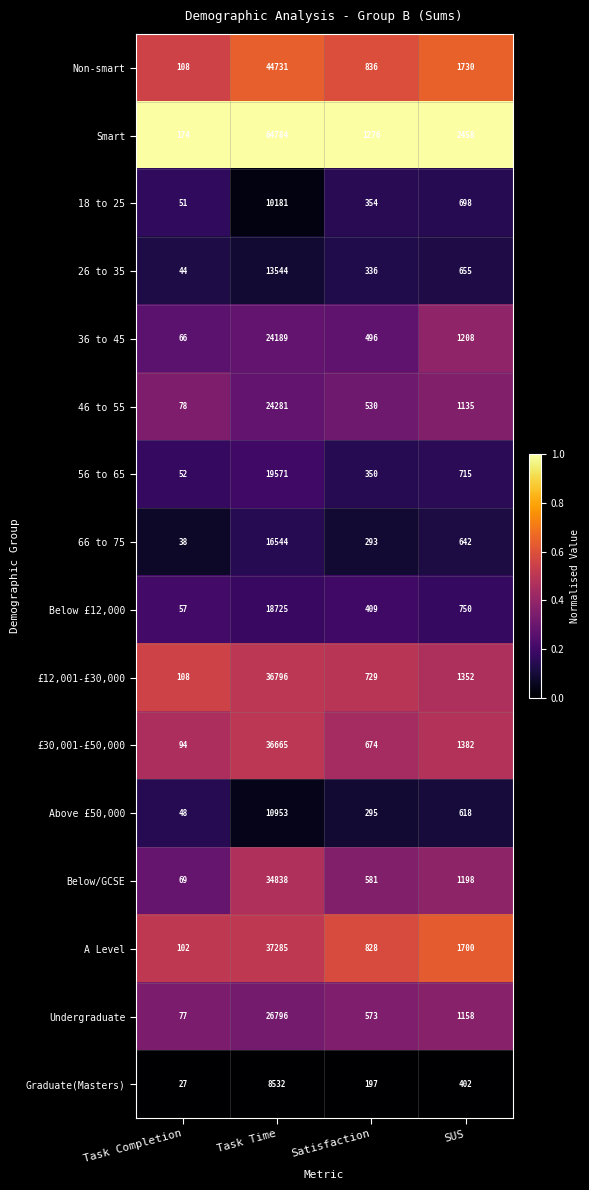

The 56 to 65 series shows 482 at SUS. True or false?

False